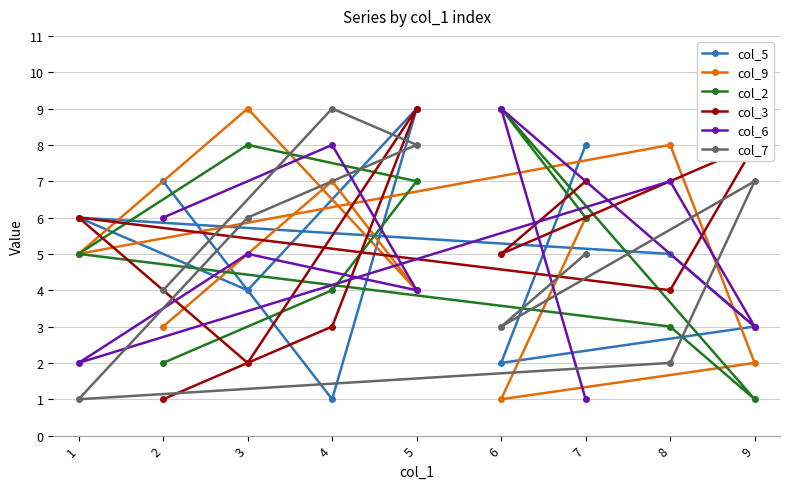

What is the approximate value of col_6 at 8?

7